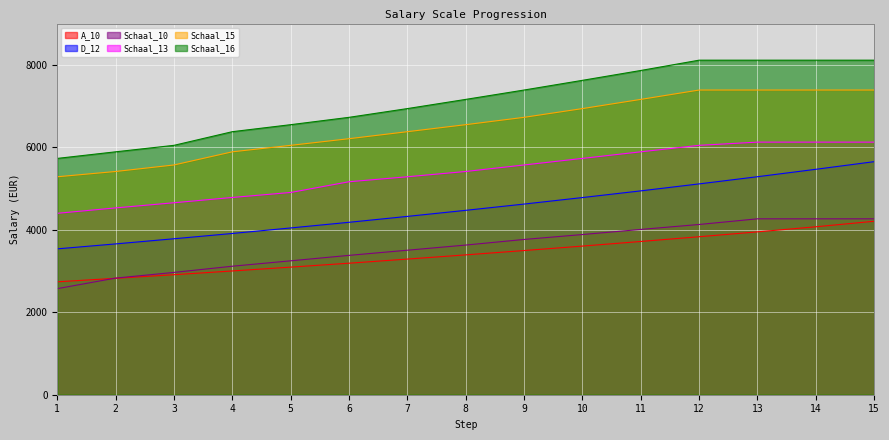

True or false: Schaal_10 and Schaal_15 intersect in this chart.

False